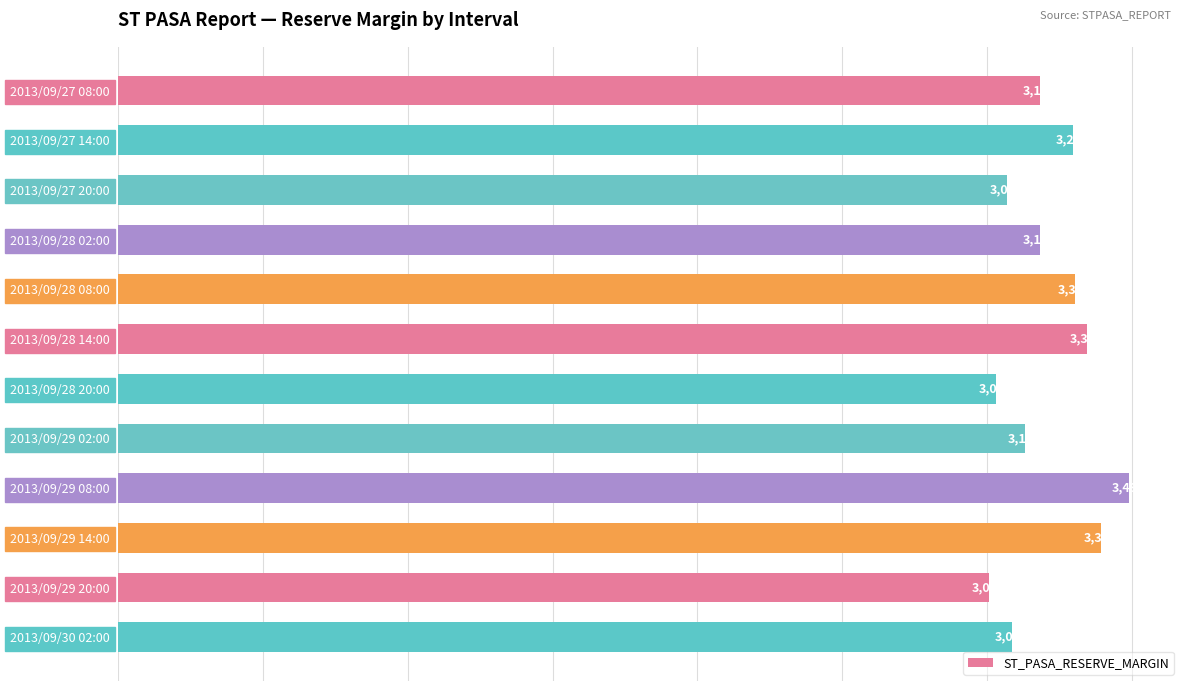

List the labels in order of value, smallest first.

2013/09/29 20:00, 2013/09/28 20:00, 2013/09/27 20:00, 2013/09/30 02:00, 2013/09/29 02:00, 2013/09/28 02:00, 2013/09/27 08:00, 2013/09/27 14:00, 2013/09/28 08:00, 2013/09/28 14:00, 2013/09/29 14:00, 2013/09/29 08:00